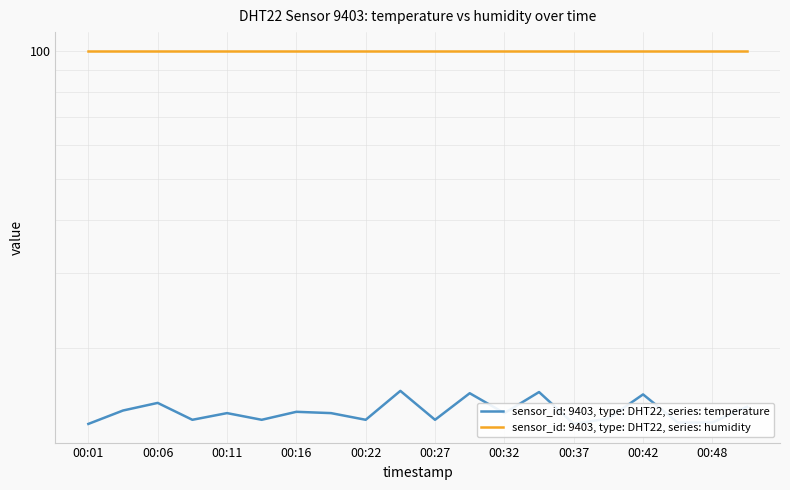

True or false: the data has more than 0 interior local peaks.

True